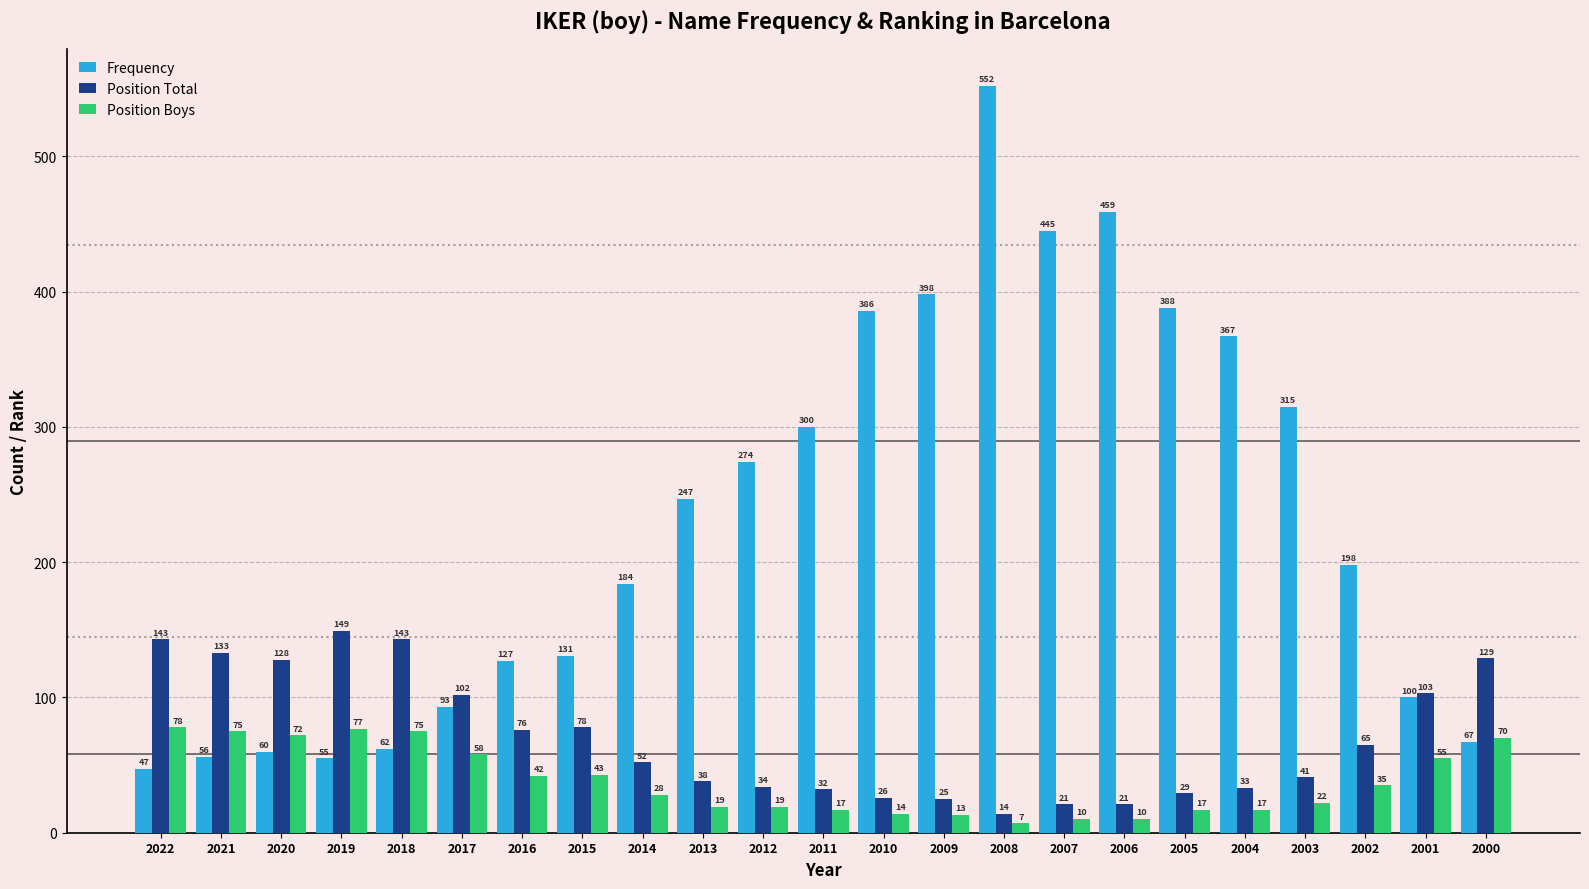

Count the number of categories in the chart.

23